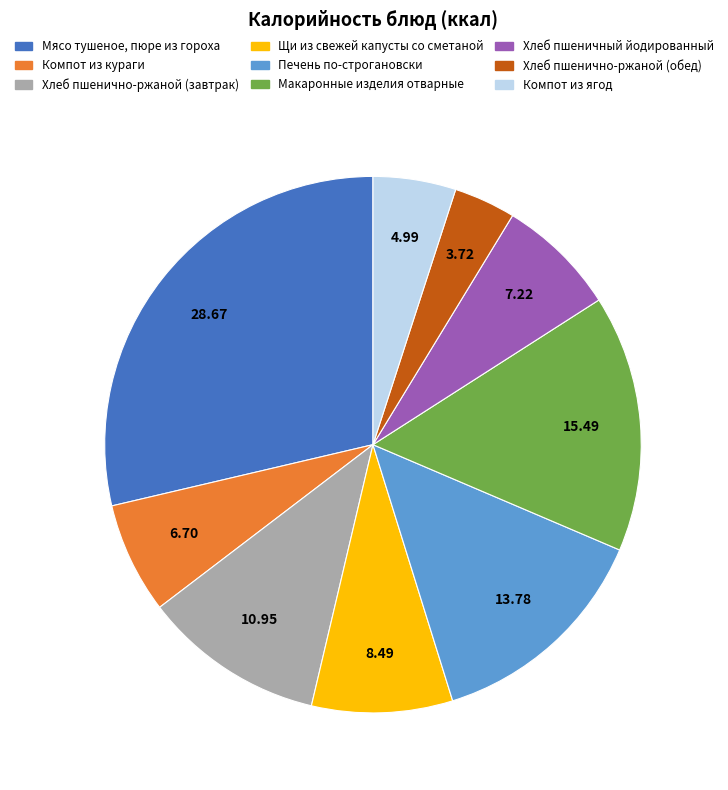

Do Компот из кураги and Макаронные изделия отварные together represent more than half of the pie?

No